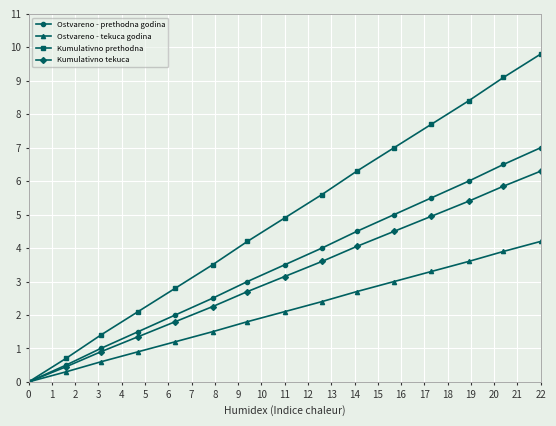

How many lines are shown in the chart?

4